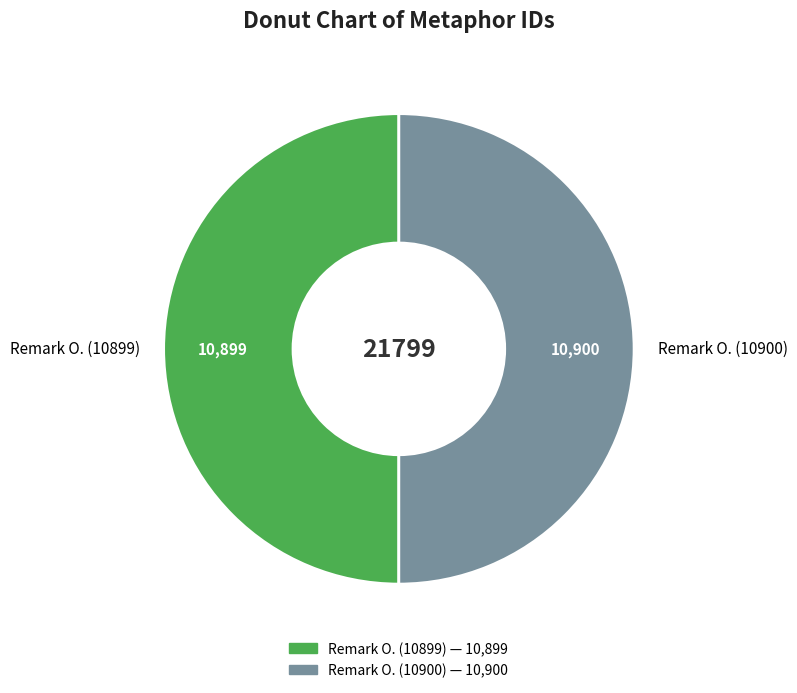

What is the ratio of the value at Remark O. (10900) to the value at Remark O. (10899)?

1.0